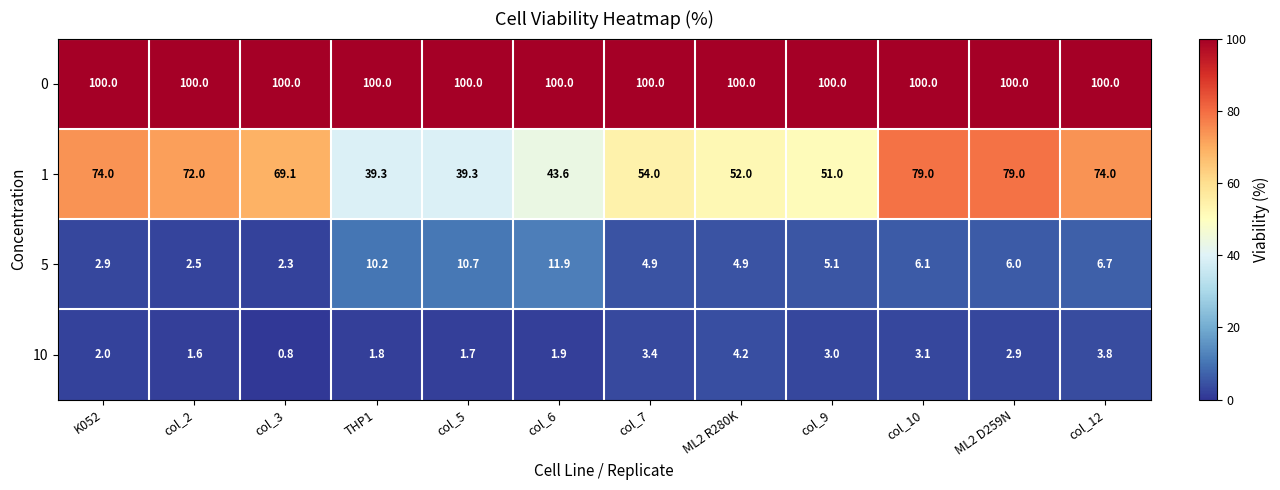

What is the minimum value shown in the chart?

0.8